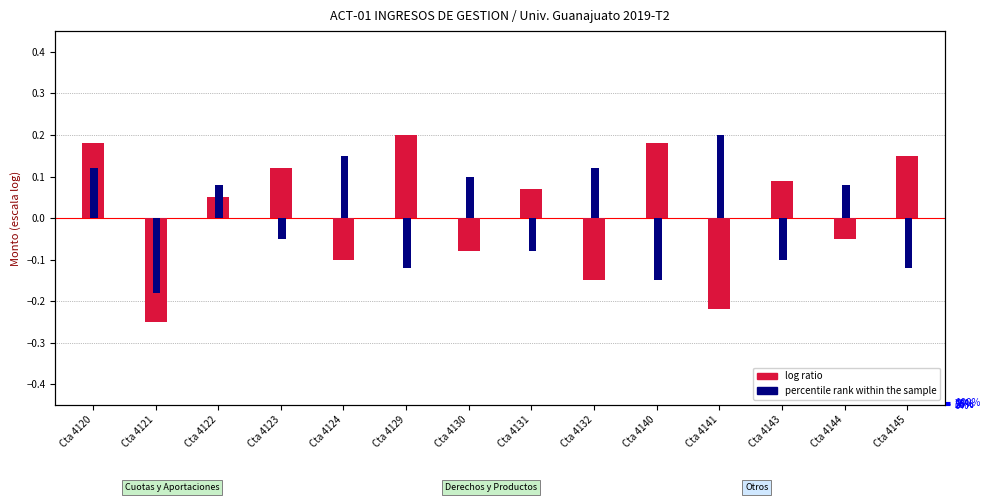

At which category is the sum across all series the highest?

Cta 4120